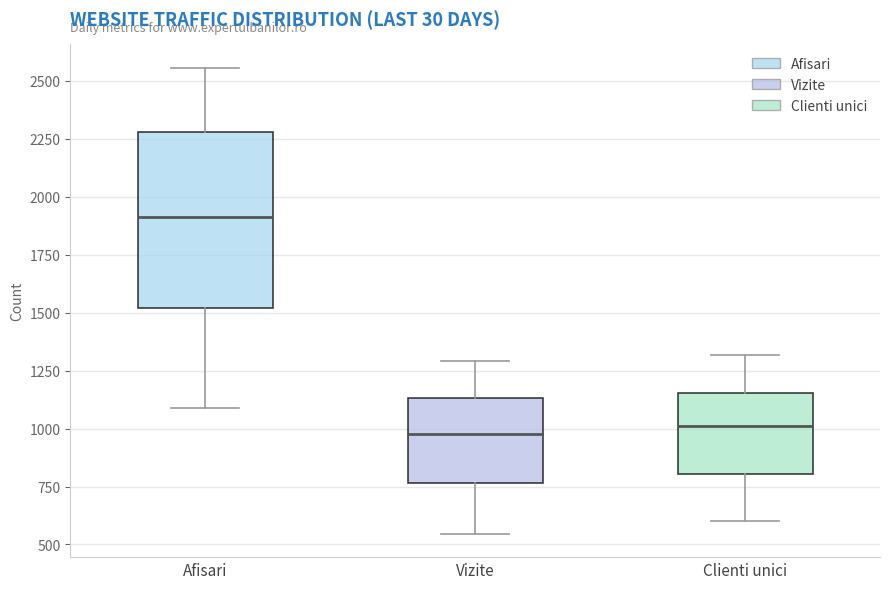

Reading left to right, transcribe this box plot: for each box, give where its median line is, the range the box spans, and where its two whiskers end, as read against the y-axis. The values are not printed on the chart, so give them approximately, as read against the axis.

Afisari: median 1900, box 1500 to 2300, whiskers 1100 to 2550
Vizite: median 1000, box 750 to 1150, whiskers 550 to 1300
Clienti unici: median 1000, box 800 to 1150, whiskers 600 to 1300